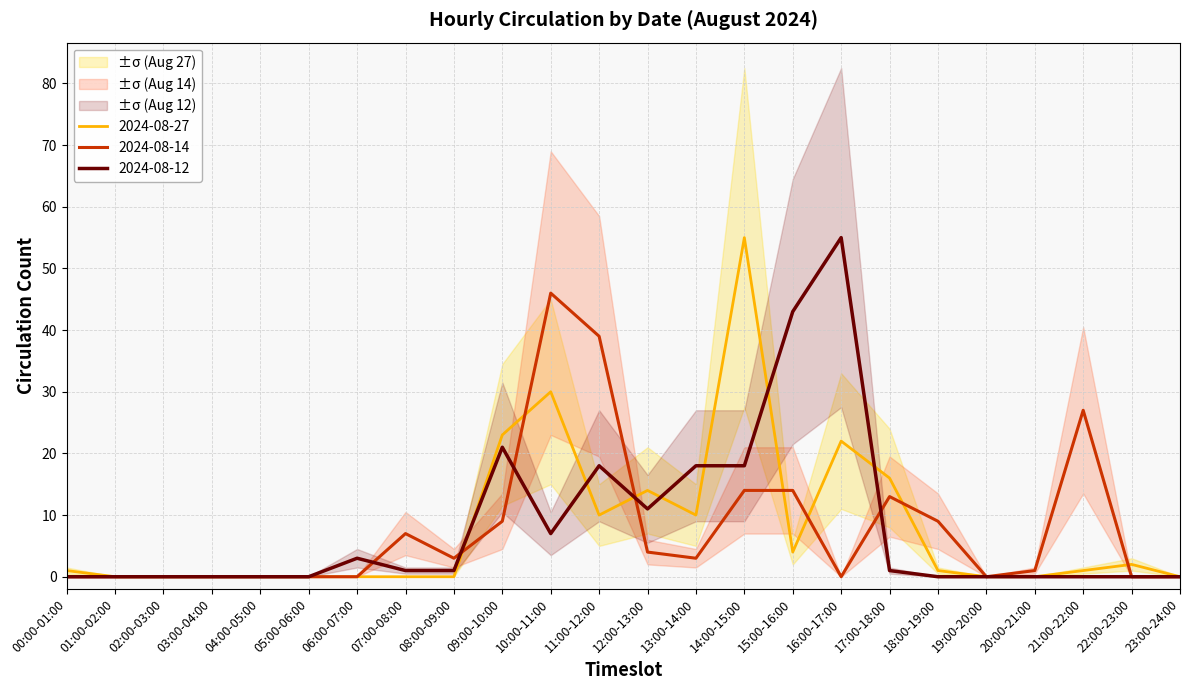

Is it true that 2024-08-12 equals 0 at 01:00-02:00?

True